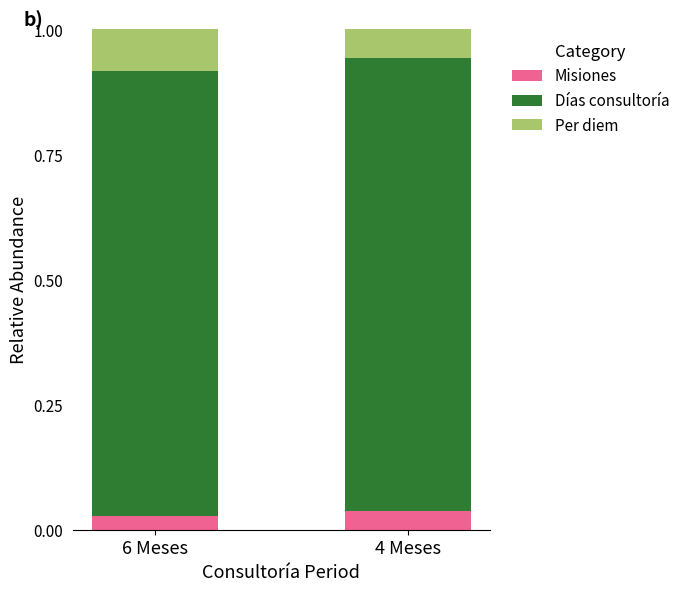

What is the total value across all series at 6 Meses?

1.0